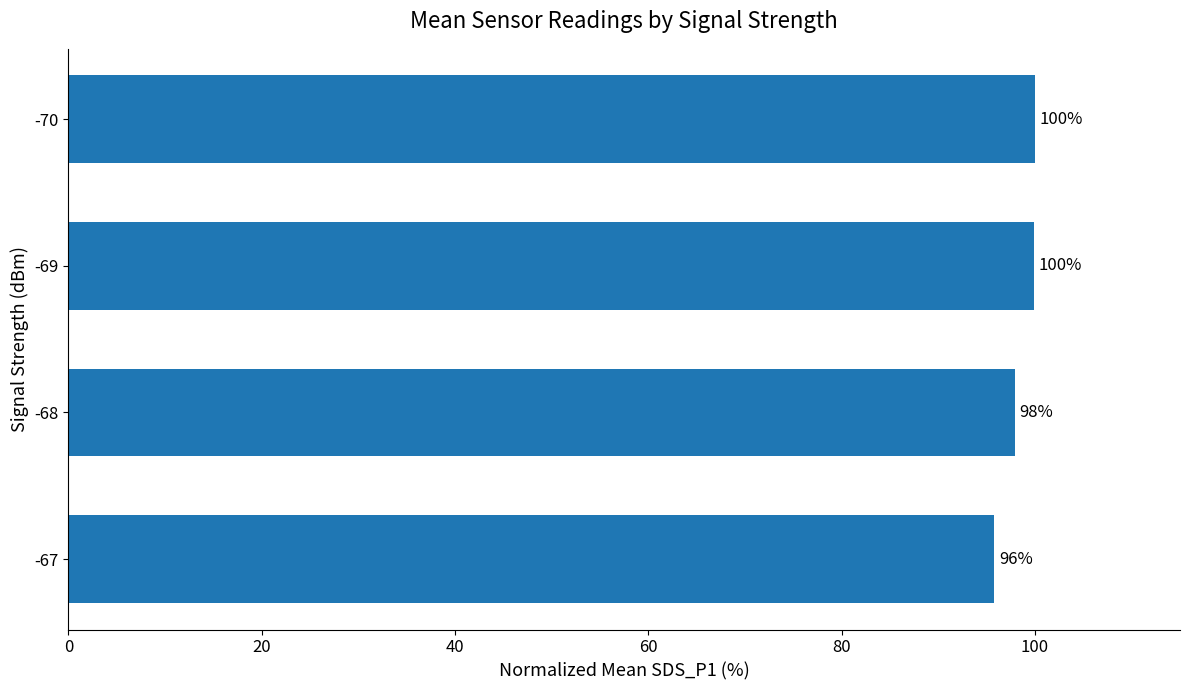

At which category does the chart reach its minimum across all series?

-67